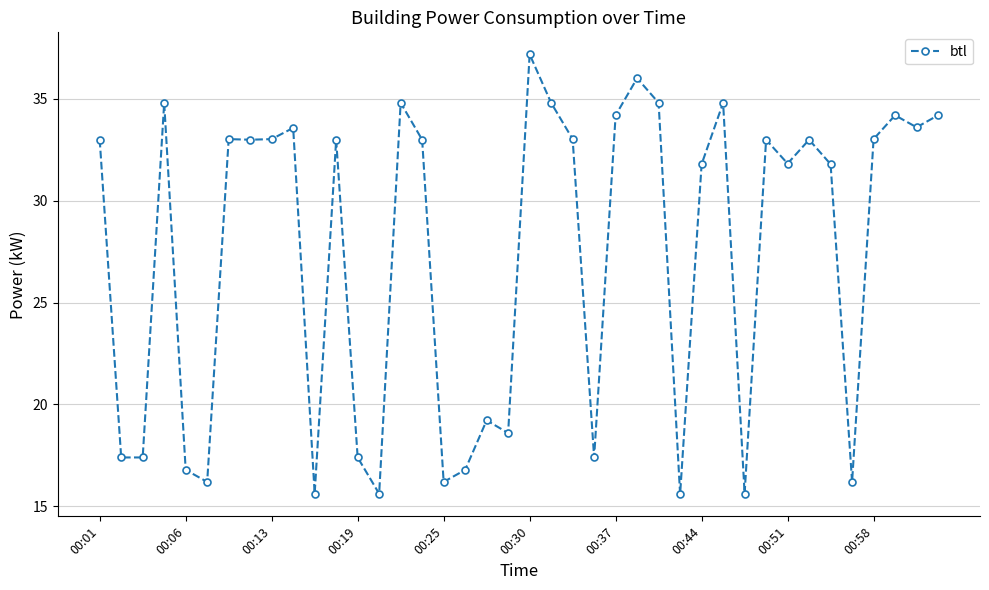

How many points are higher than both their immediate neighbors (excluding endpoints)?

12